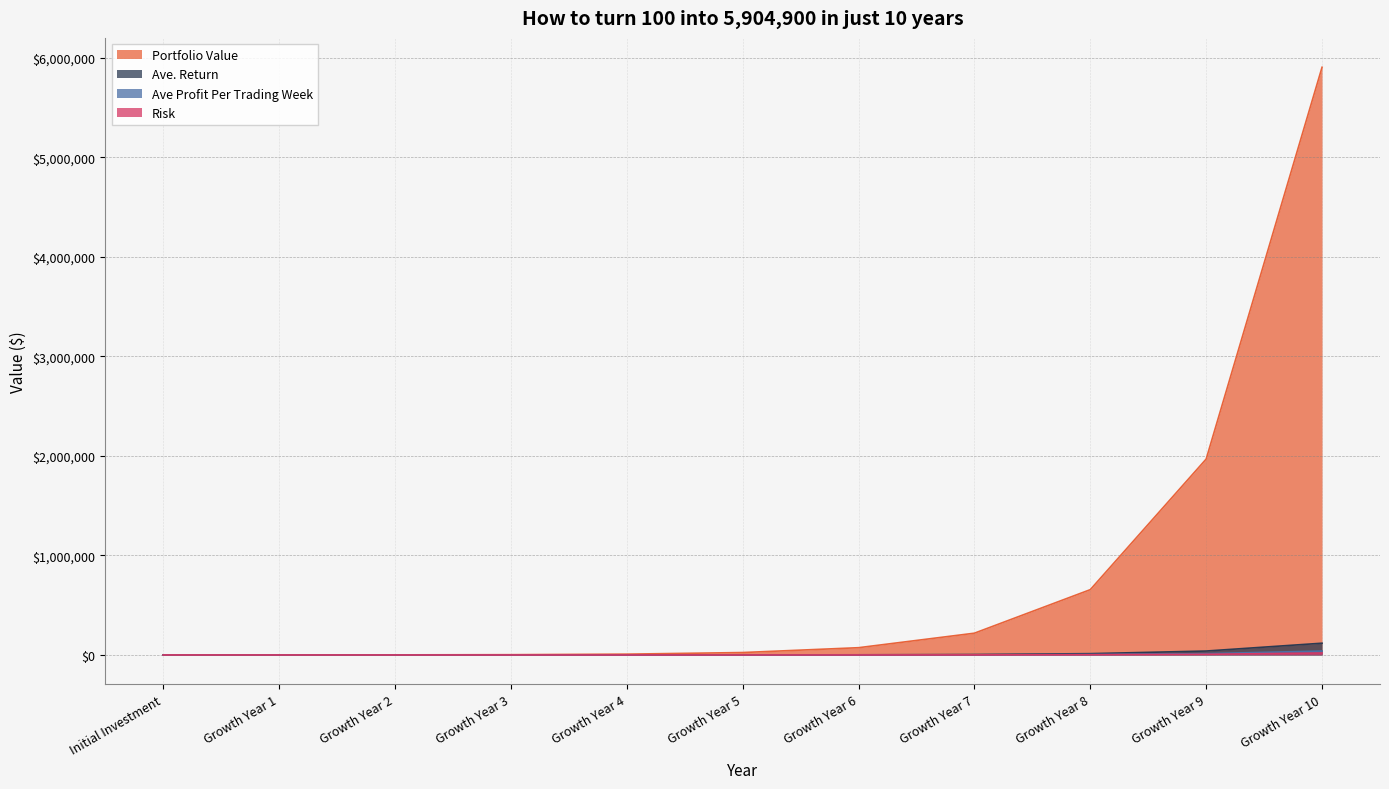

True or false: Risk has a value of 0.0 at Initial Investment.

False